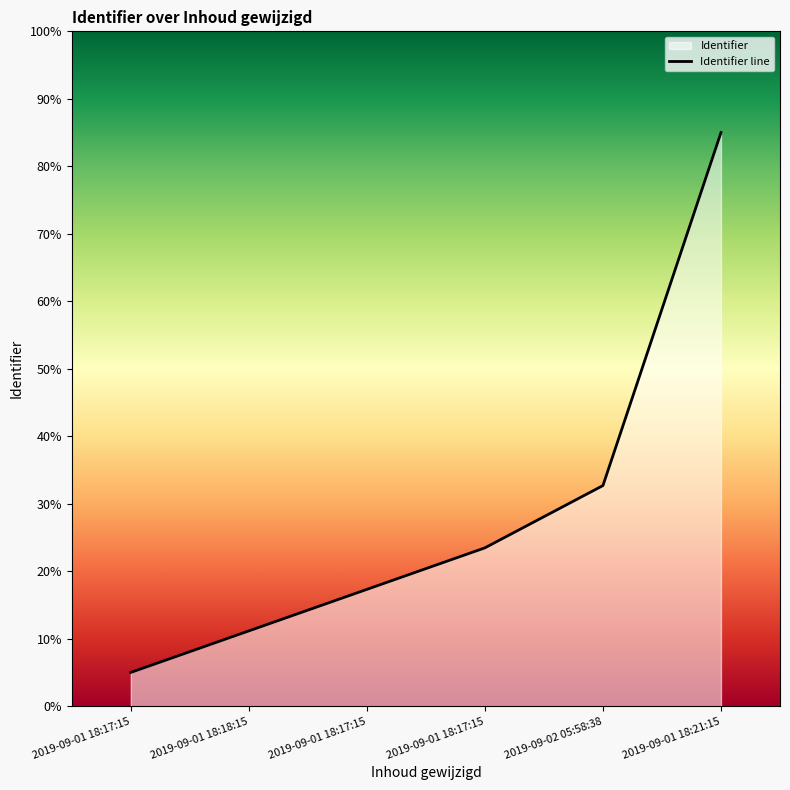

List the labels in order of value, largest first.

2019-09-01 18:21:15, 2019-09-02 05:58:38, 2019-09-01 18:17:15, 2019-09-01 18:17:15, 2019-09-01 18:18:15, 2019-09-01 18:17:15